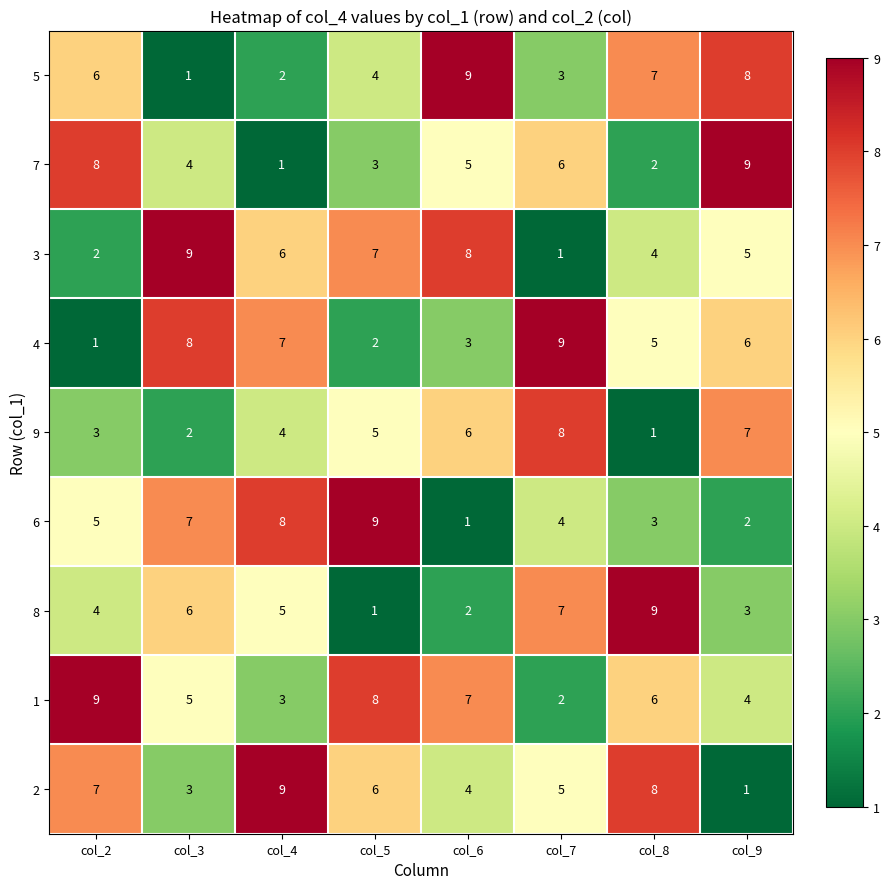

What is the difference between the second highest and minimum values in the 5 series?

7